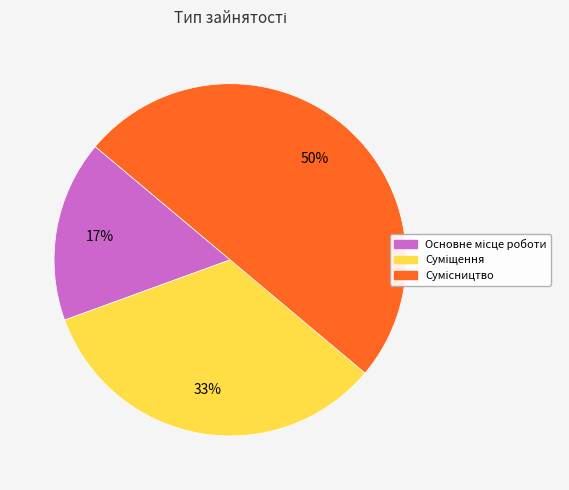

To the nearest percent, what is the average slice percentage?

33%